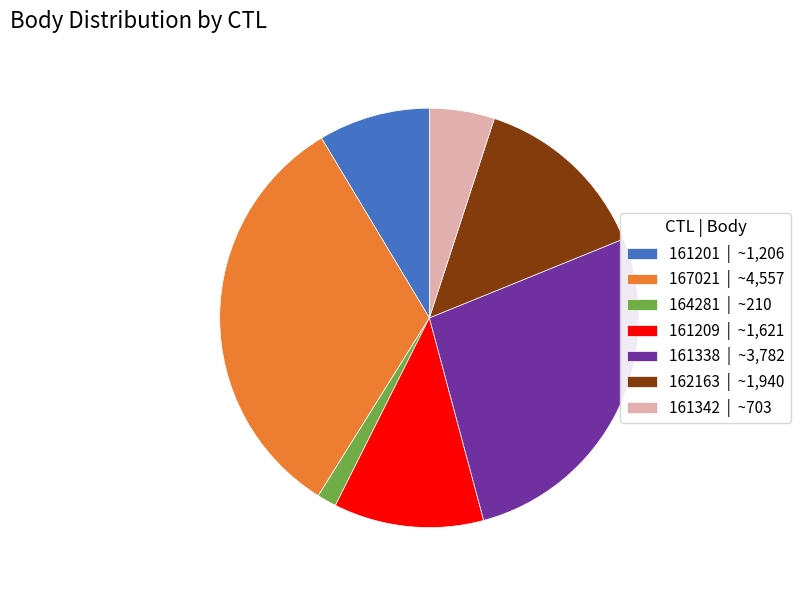

What is the ratio of the value at 161209 | ~1,621 to the value at 161342 | ~703?

2.3